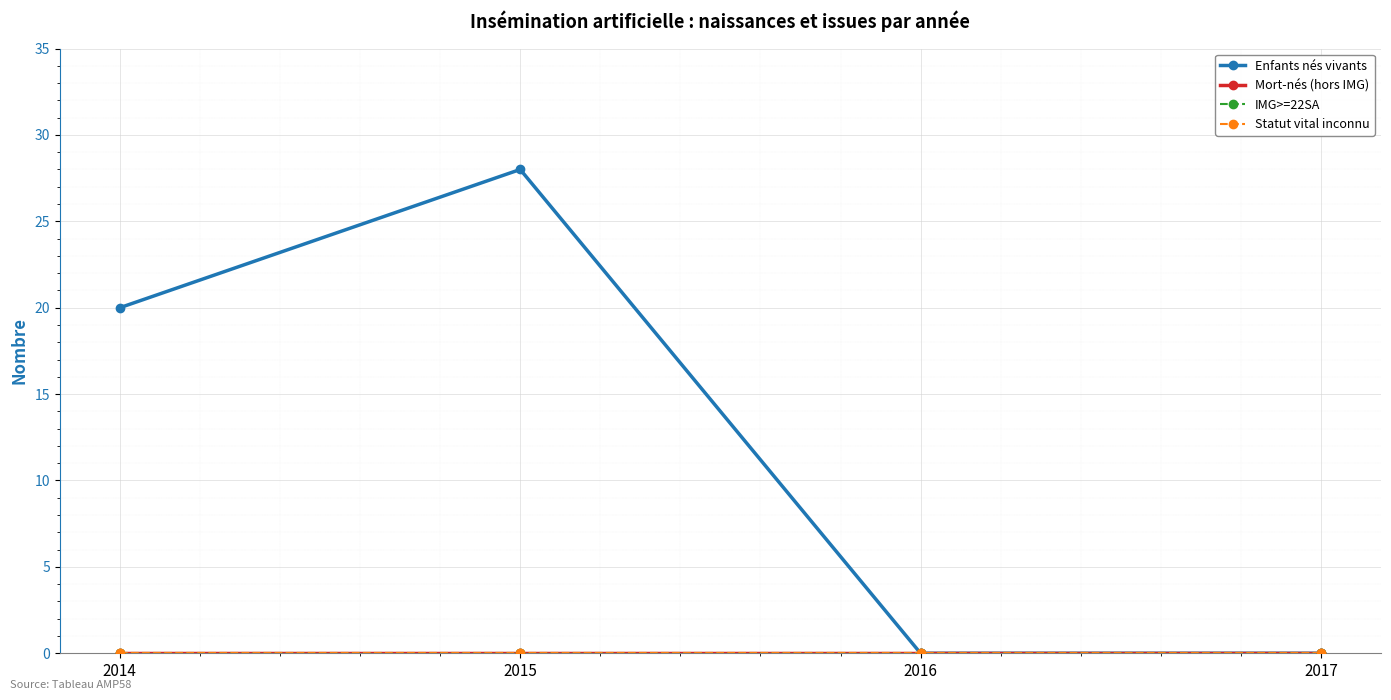

True or false: Statut vital inconnu has more than 0 interior local peaks.

False